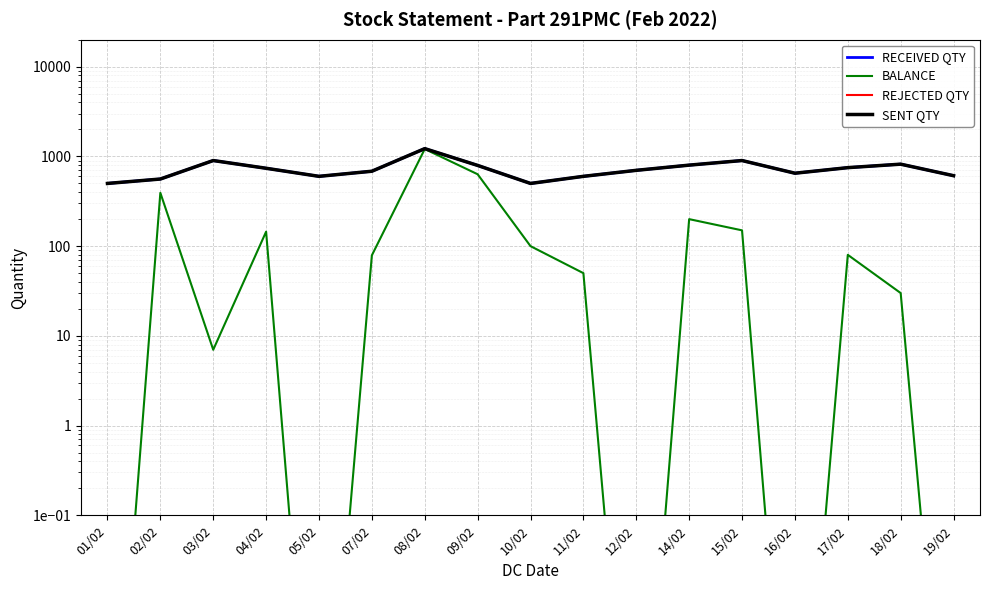

What is the spread (max minus min) of values at 01/02?

500.0